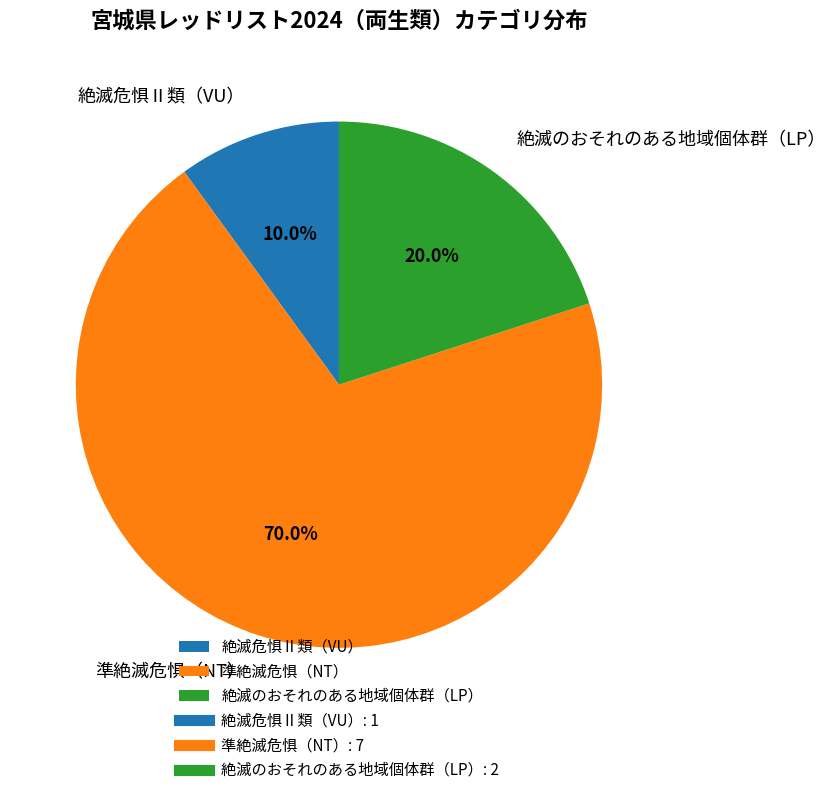

To the nearest percent, what is the difference between the 絶滅のおそれのある地域個体群（LP） and 絶滅危惧Ⅱ類（VU） slice percentages?

10%